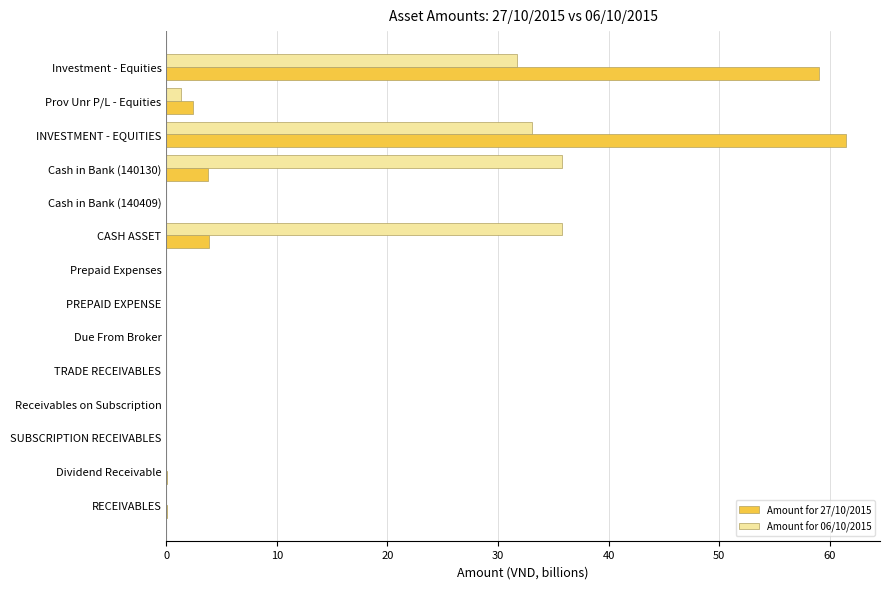

How many series are shown in this chart?

2